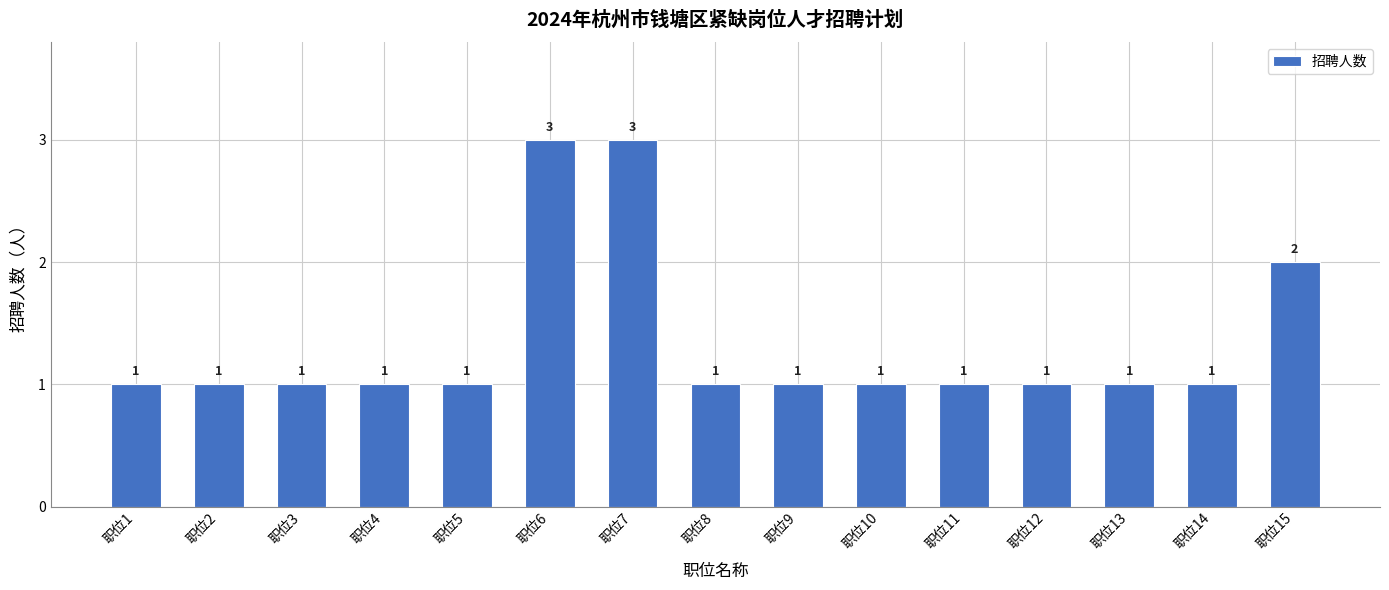

The value at 职位15 is 2. True or false?

True